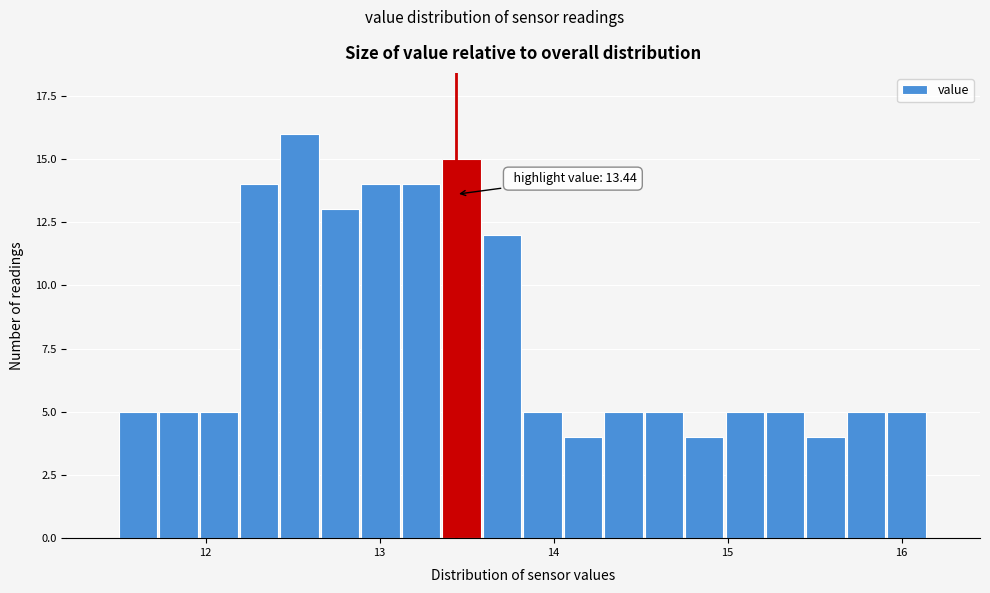

Read against the x-axis, roughly where is the centre of the tallest bar?

12.5